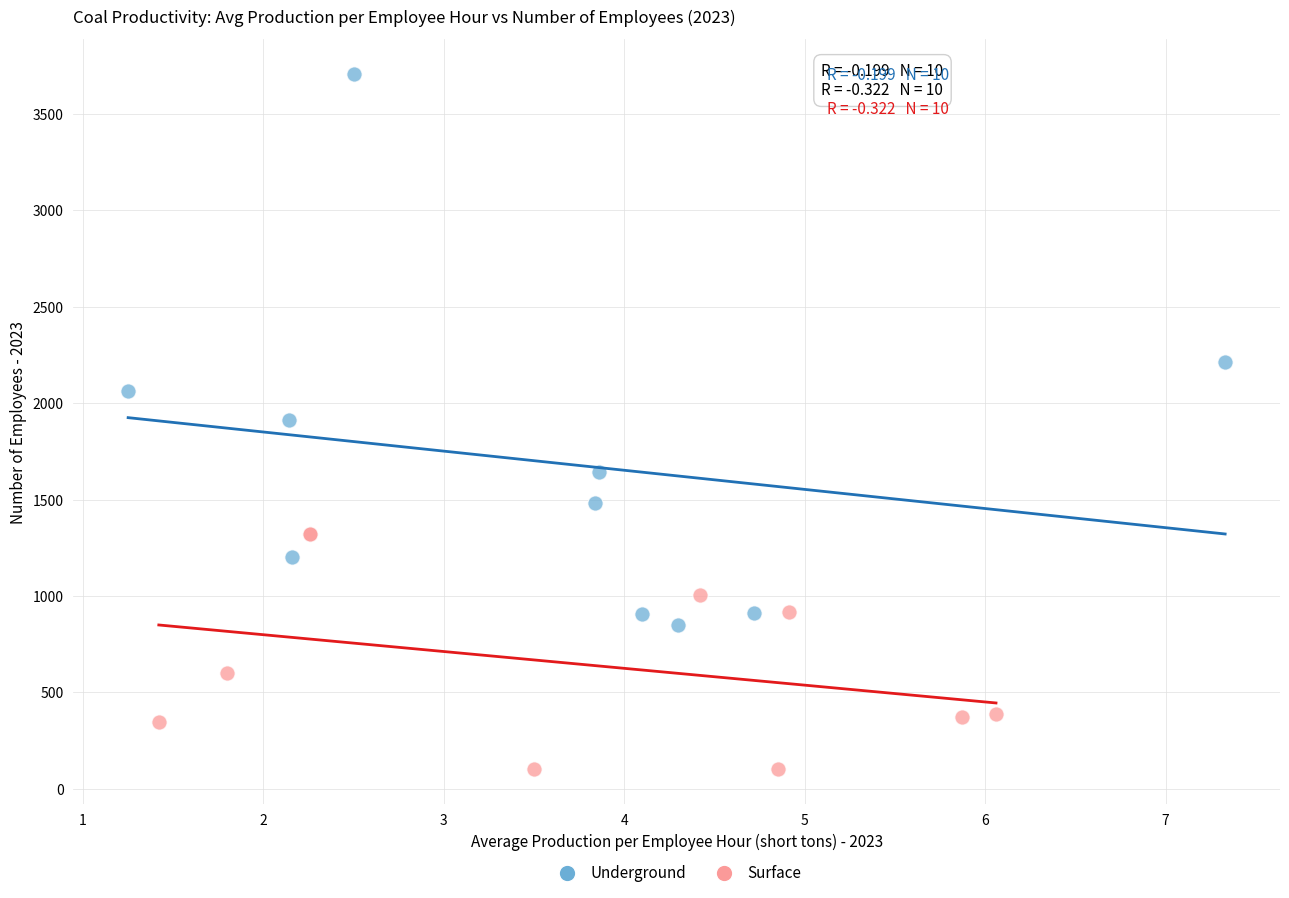

Which series has the largest Y range (max minus min)?

Underground